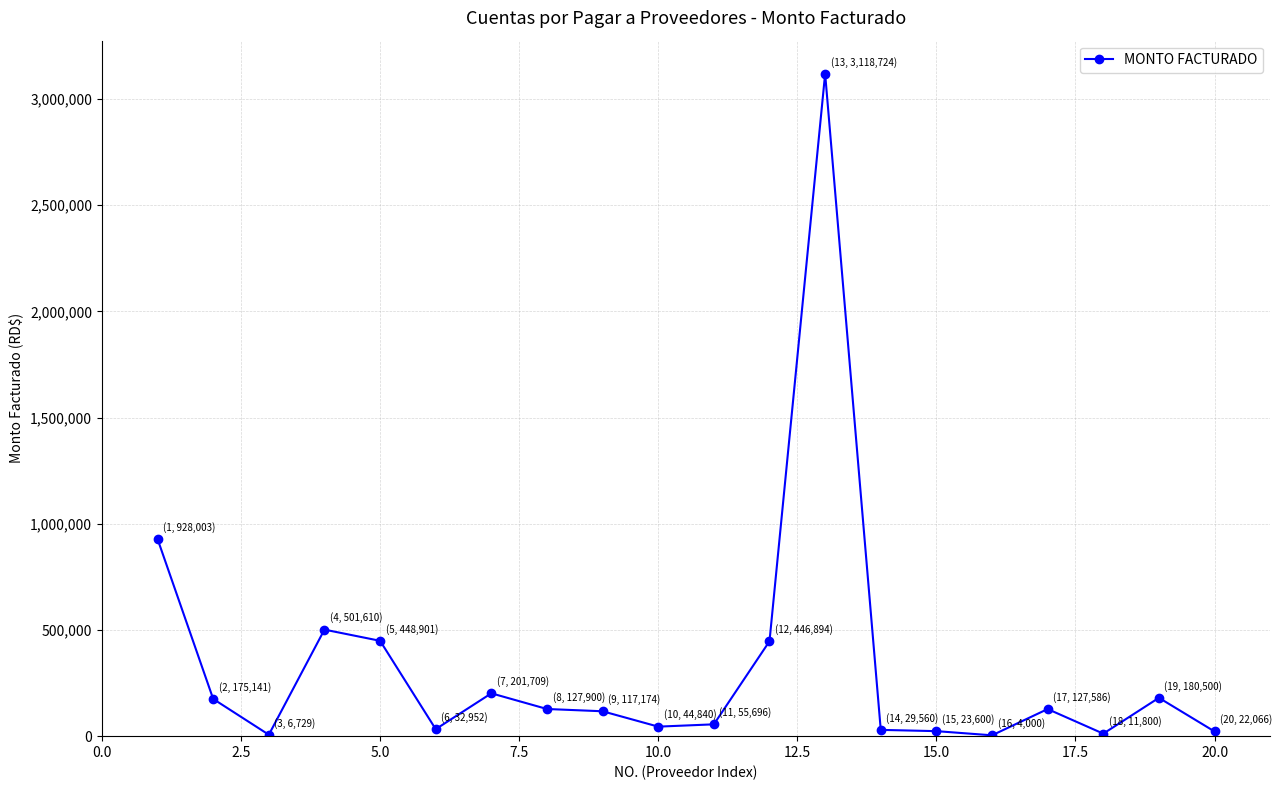

How many distinct data groups are displayed?

1